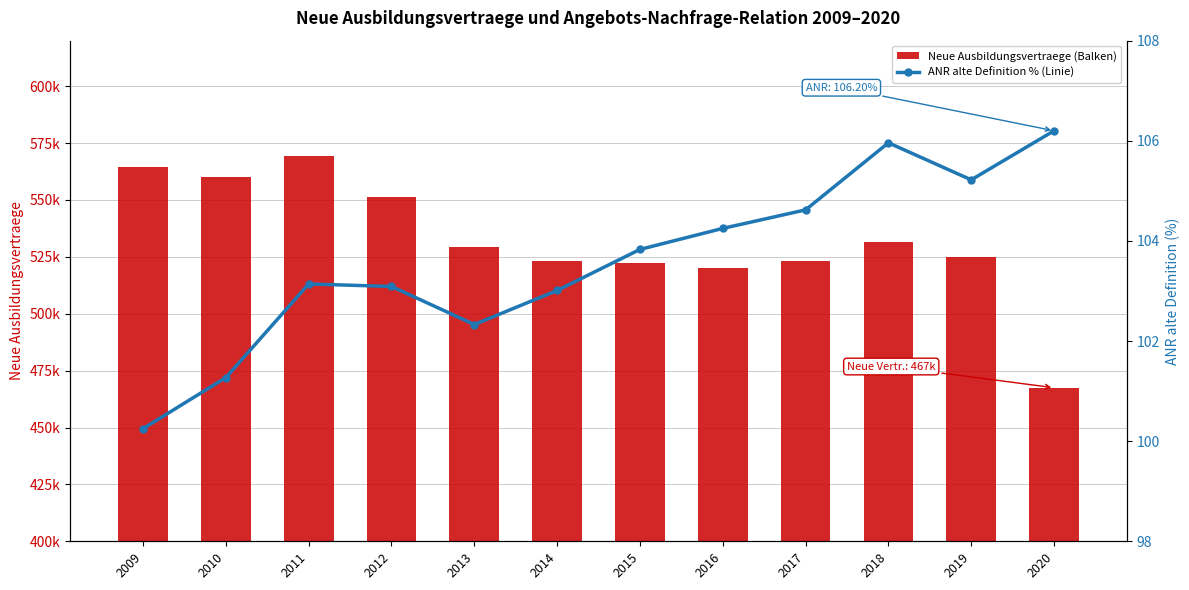

What is the difference between the highest and lowest values at 2016?

520167.8